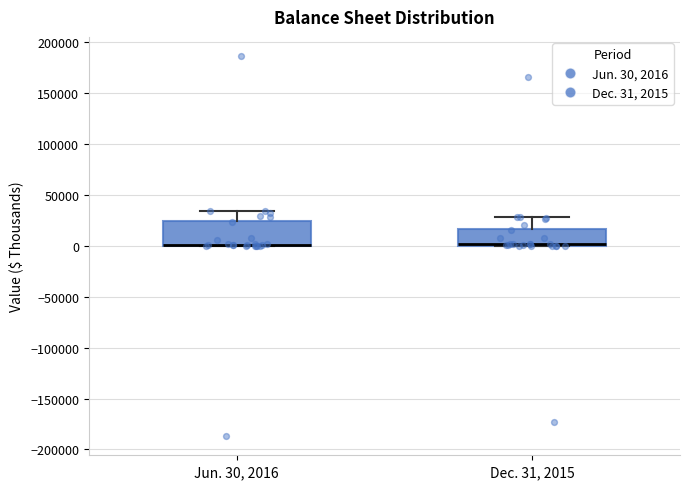

Which box is the tallest, from its lower edge to its upper edge?

Jun. 30, 2016